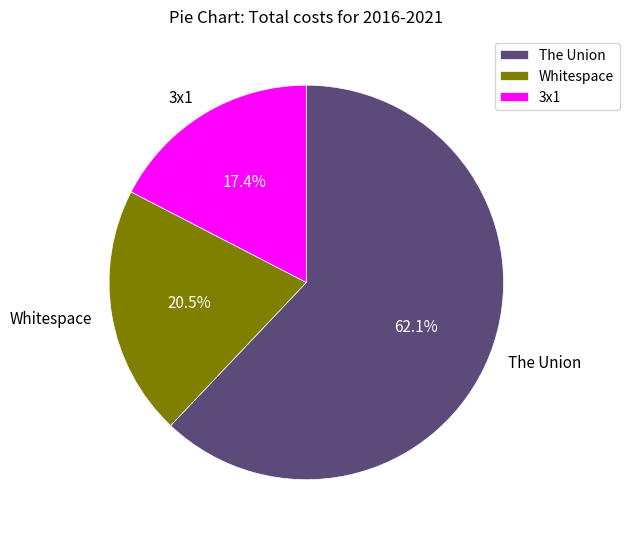

Which has a higher value, The Union or Whitespace?

The Union